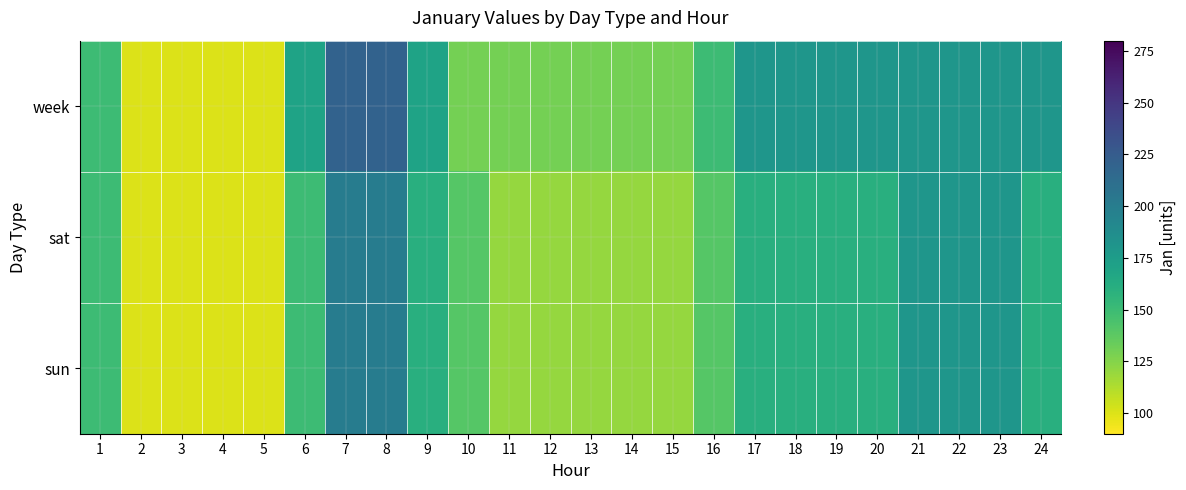

Which series changed the most between 12 and 14?

week